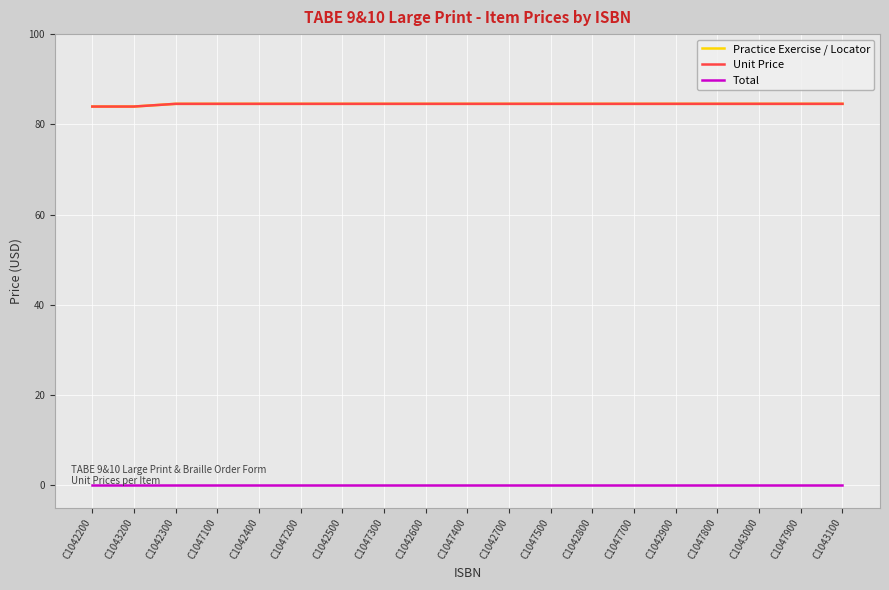

What is the highest value of the Practice Exercise / Locator series?

84.5